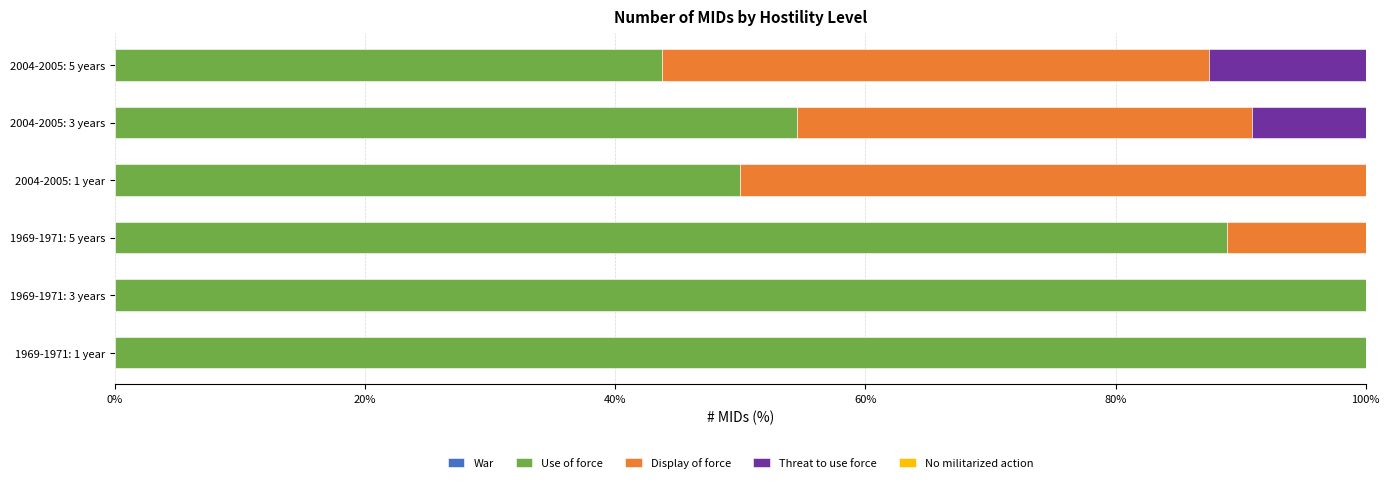

What is the highest value of the Use of force series?

100.0